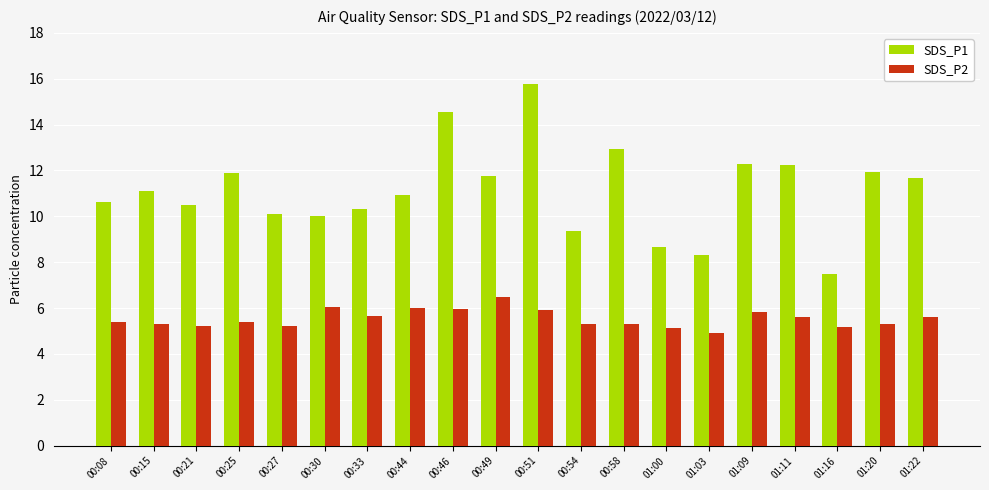

At how many categories does at least one series exceed 7?

20